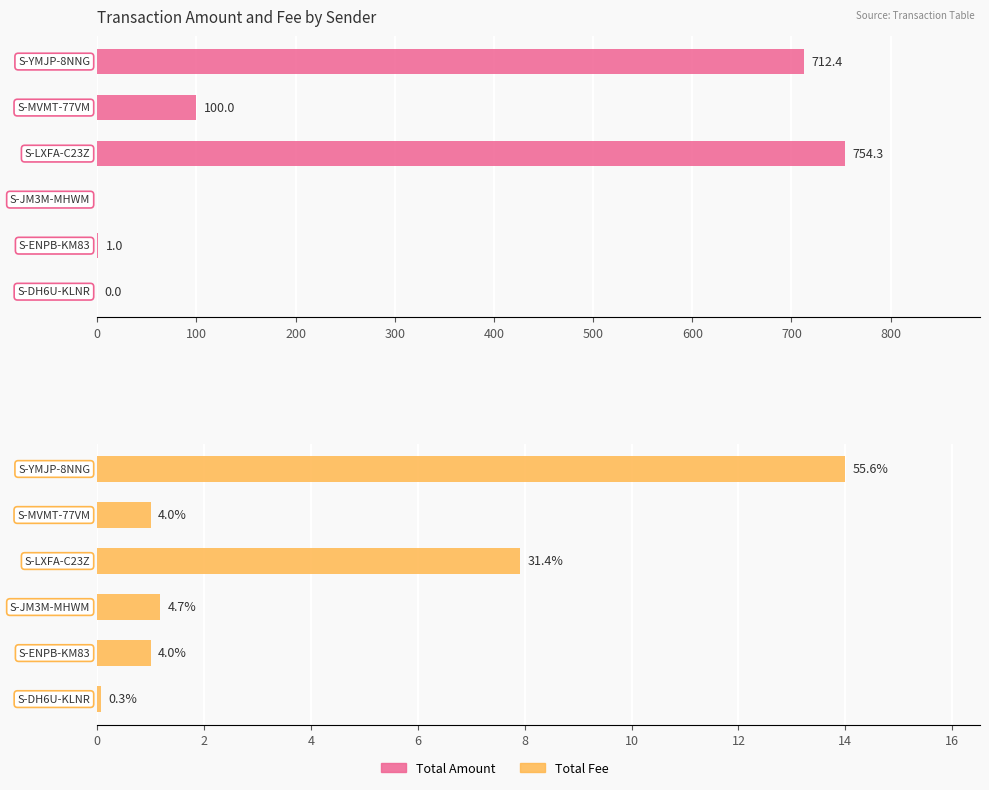

Are the bars horizontal?

Yes